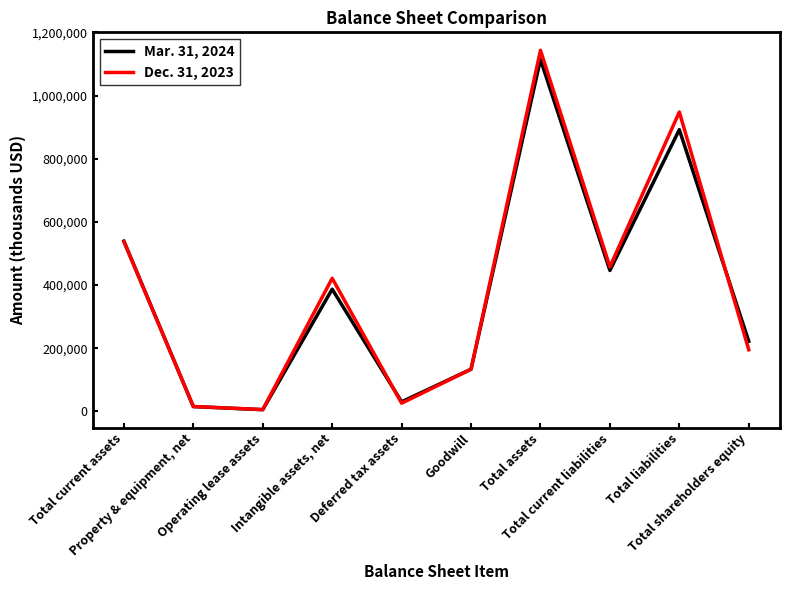

True or false: Dec. 31, 2023 has a value of 654853 at Total current liabilities.

False